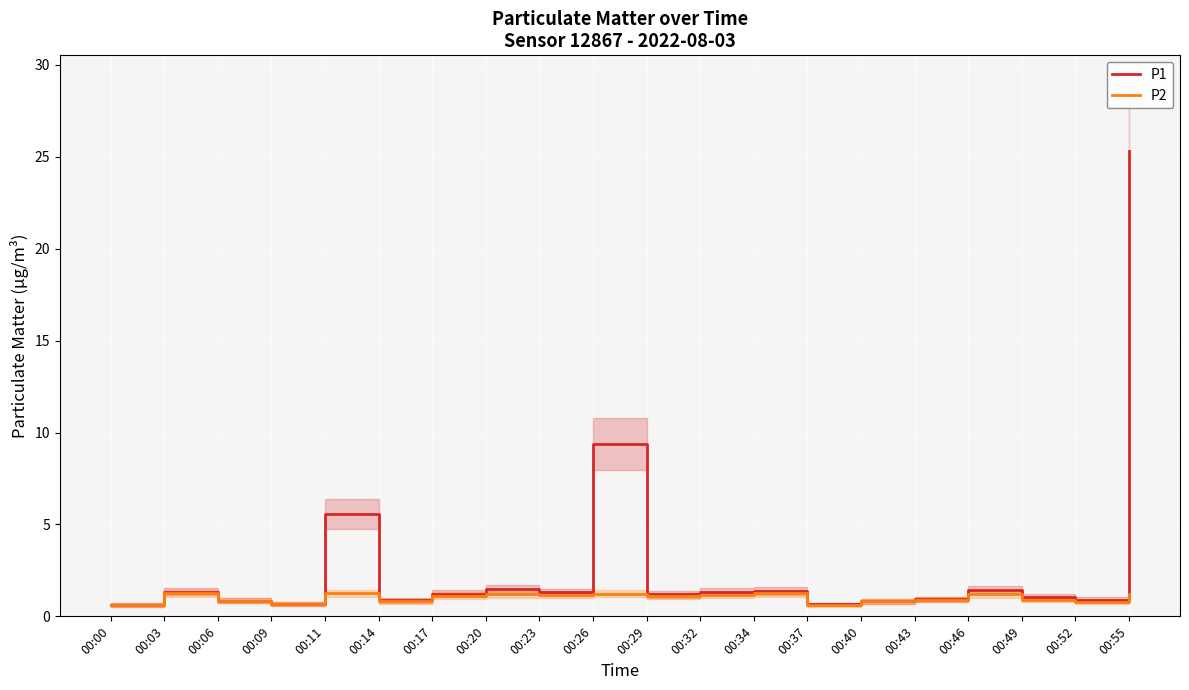

Is this an area chart (filled region under the line)?

No